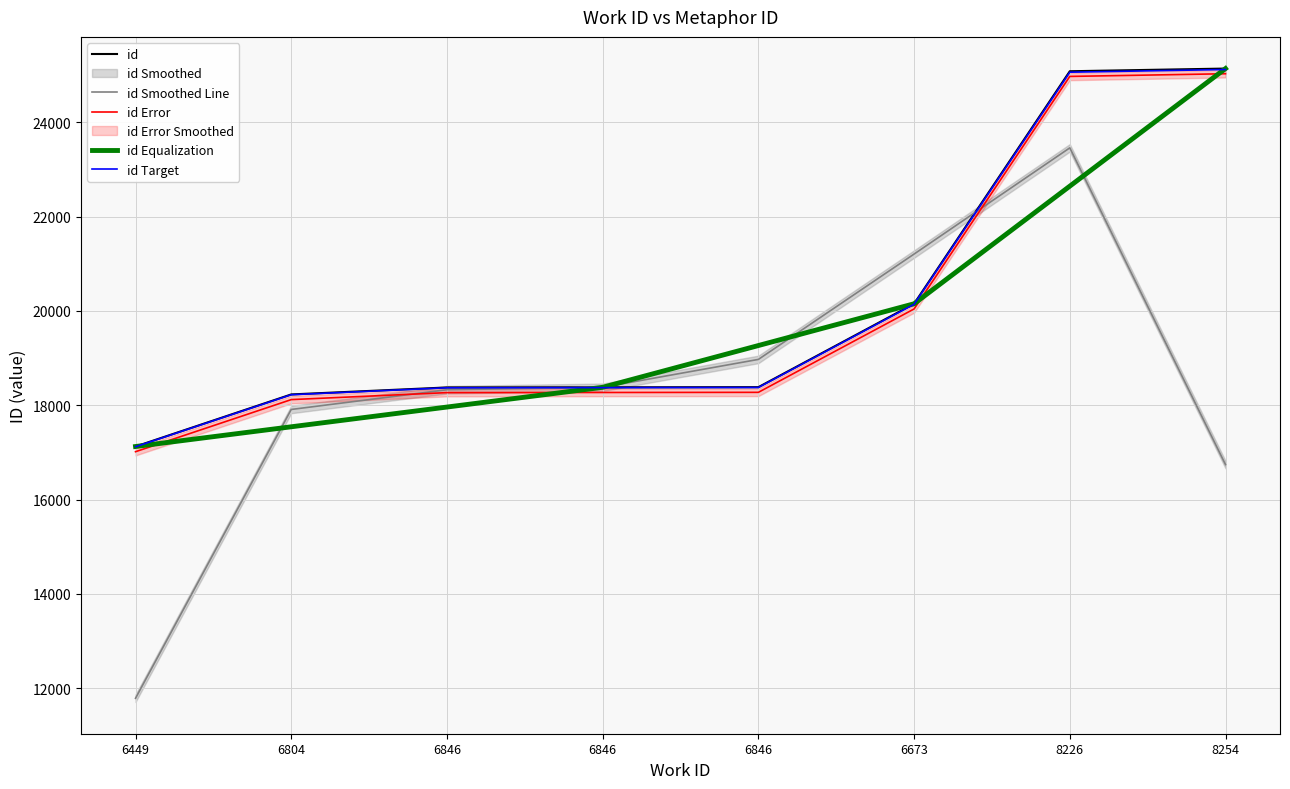

At which category is the sum across all series the highest?

8226